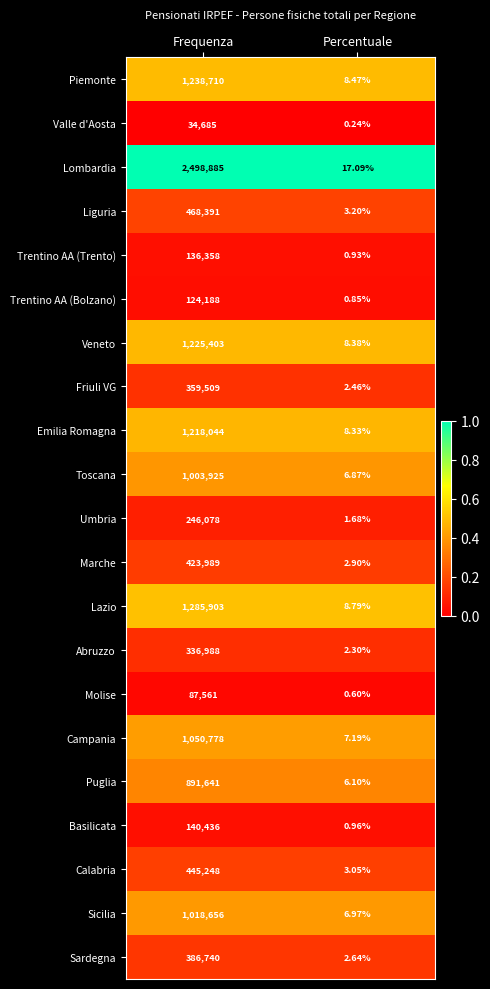

Which series has the largest range (max minus min)?

Lombardia